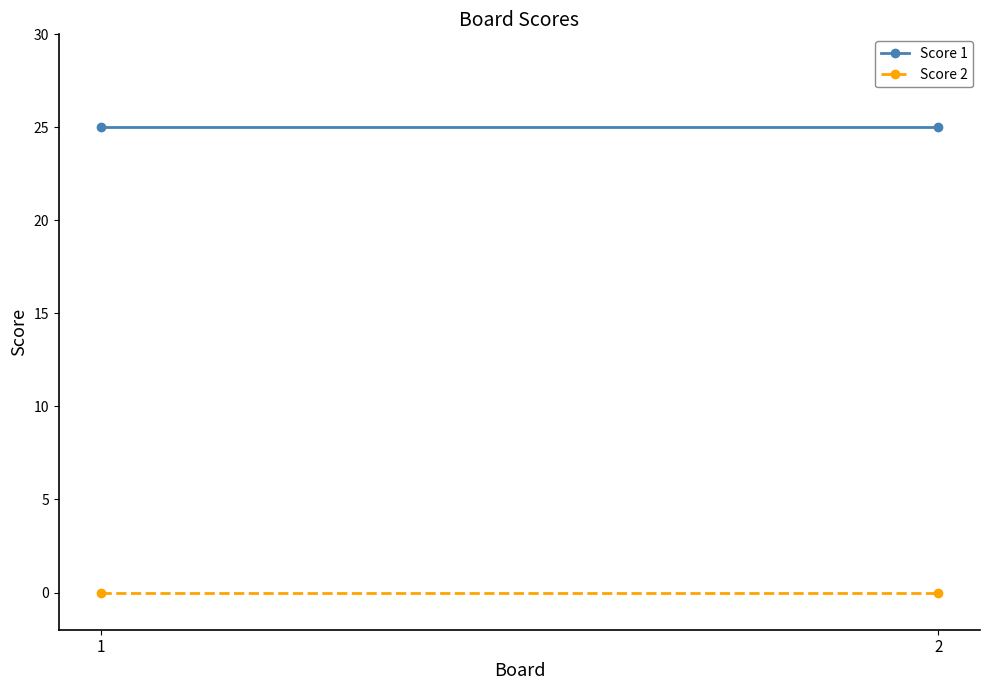

Which series has the largest total across all categories?

Score 1